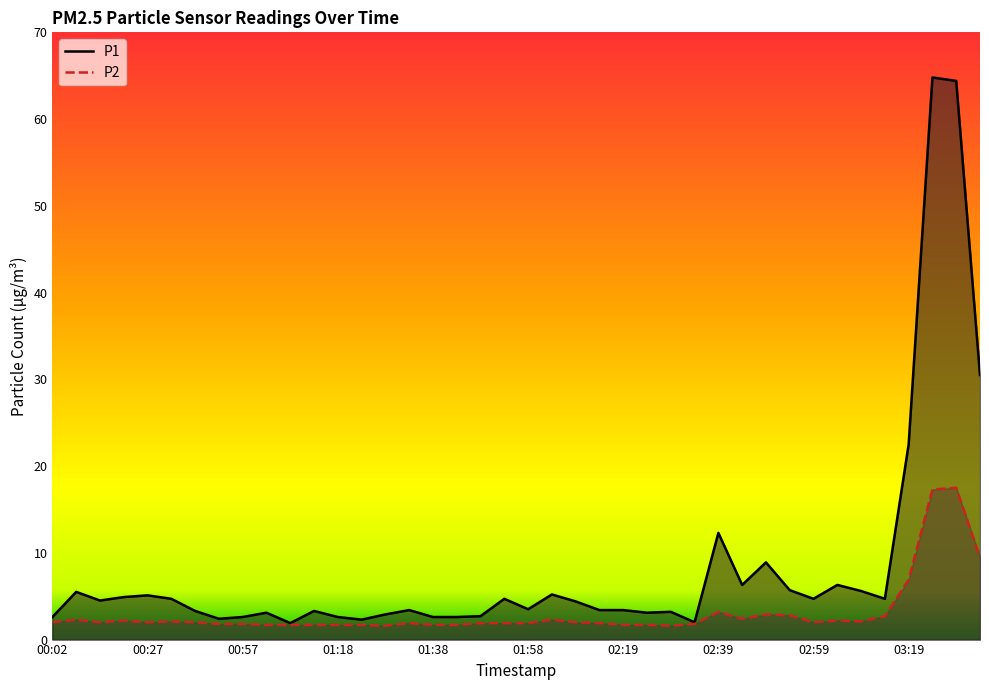

How many values in the P2 series exceed 2?

15